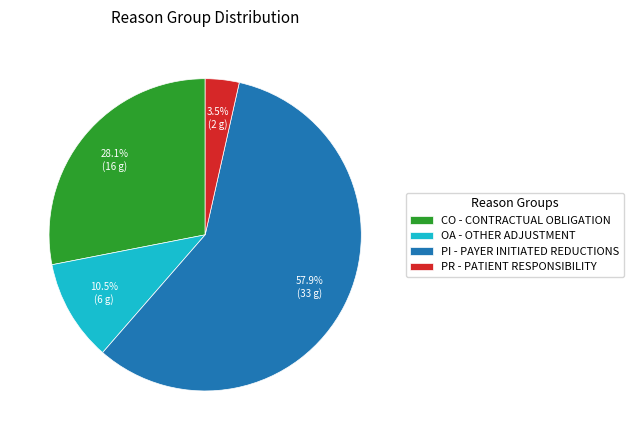

How many segments does this pie chart have?

4